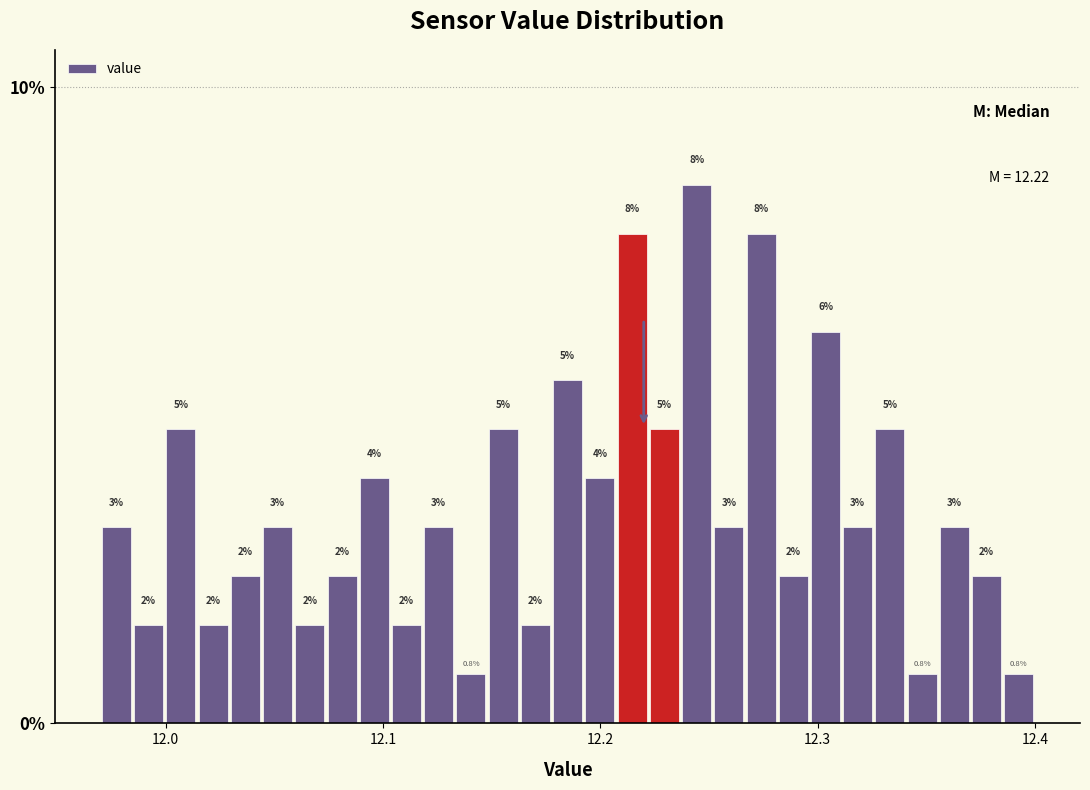

Read against the x-axis, roughly where is the centre of the tallest bar?

12.24